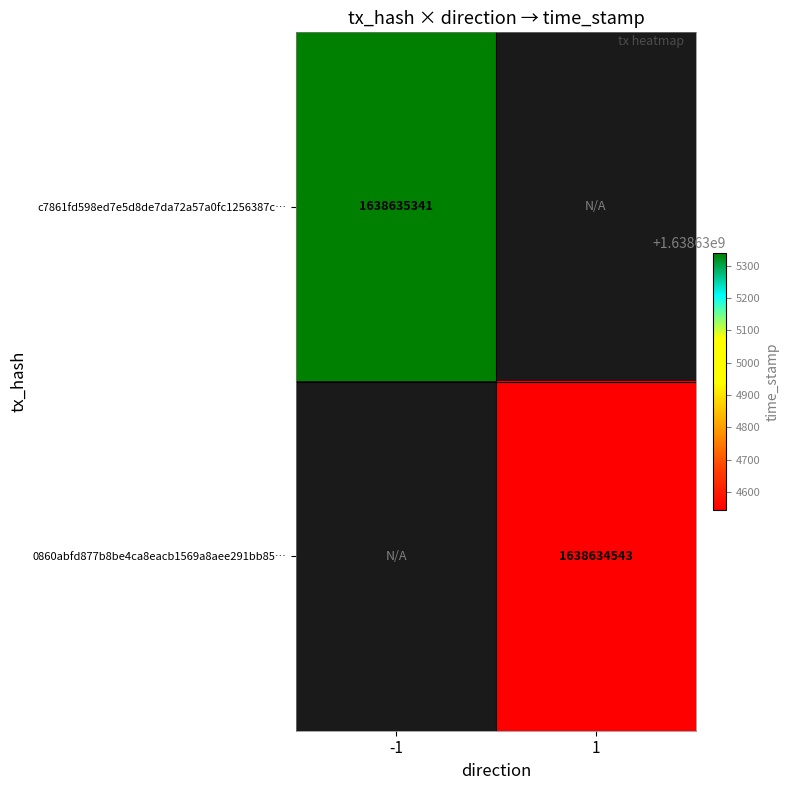

Read the 0860abfd877b8be4ca8eacb1569a8aee291bb85 value at time_stamp, to the nearest 100.

1638634500